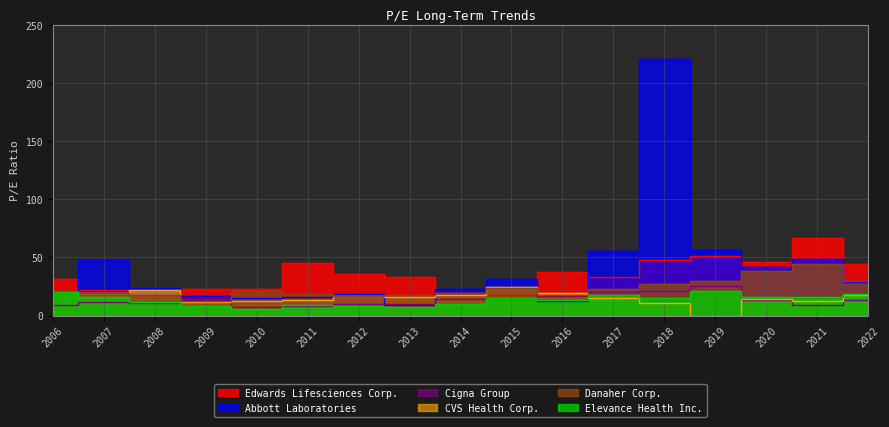

Which has a higher value, 2021 or 2006?

2021